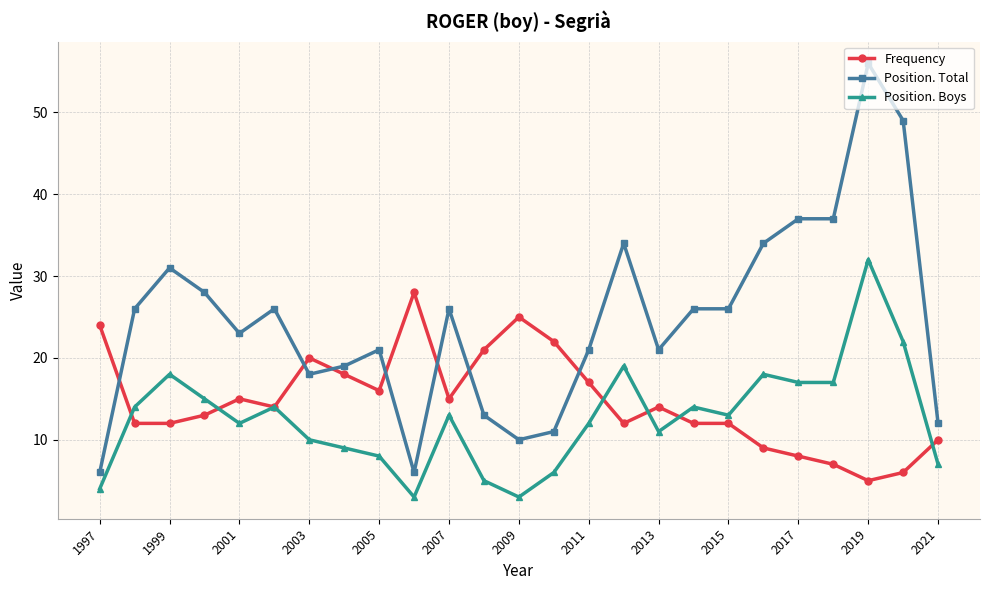

True or false: Position. Total and Position. Boys intersect in this chart.

False